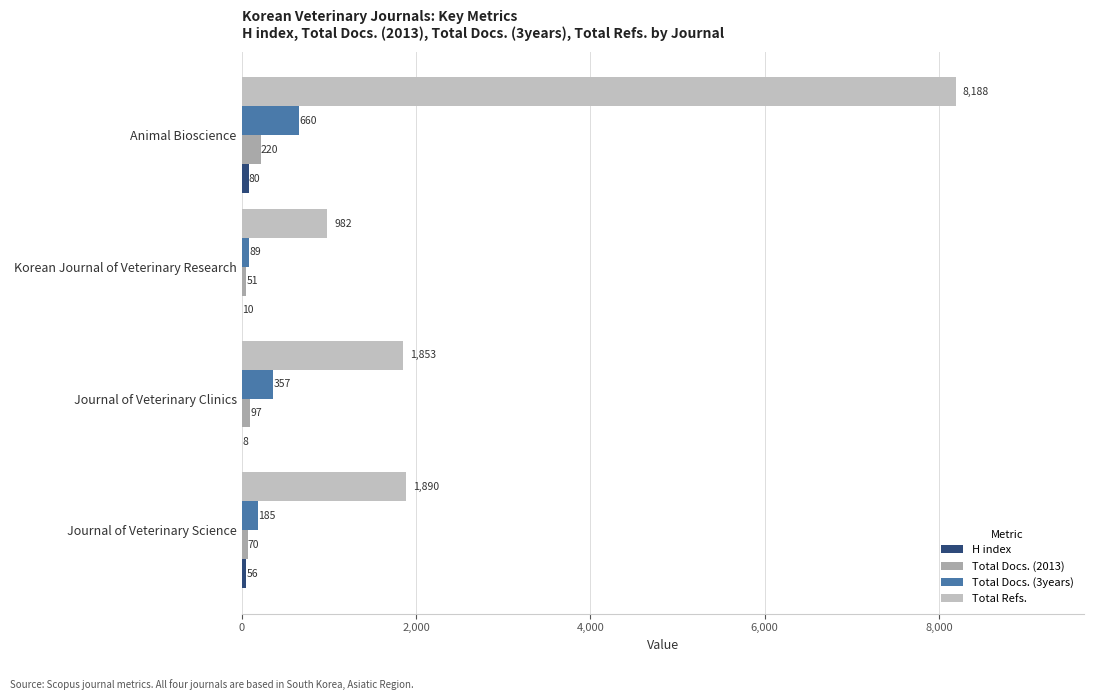

How many data points does each series have?

4